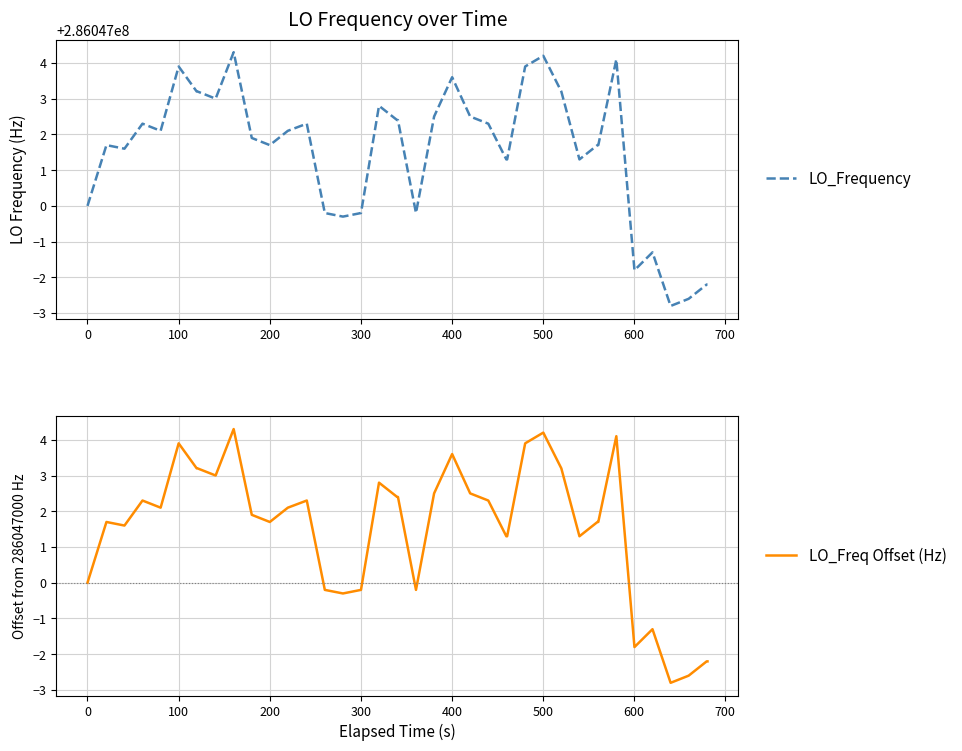

List the series in order of their peak value, lowest first.

LO_Freq Offset (Hz), LO_Frequency